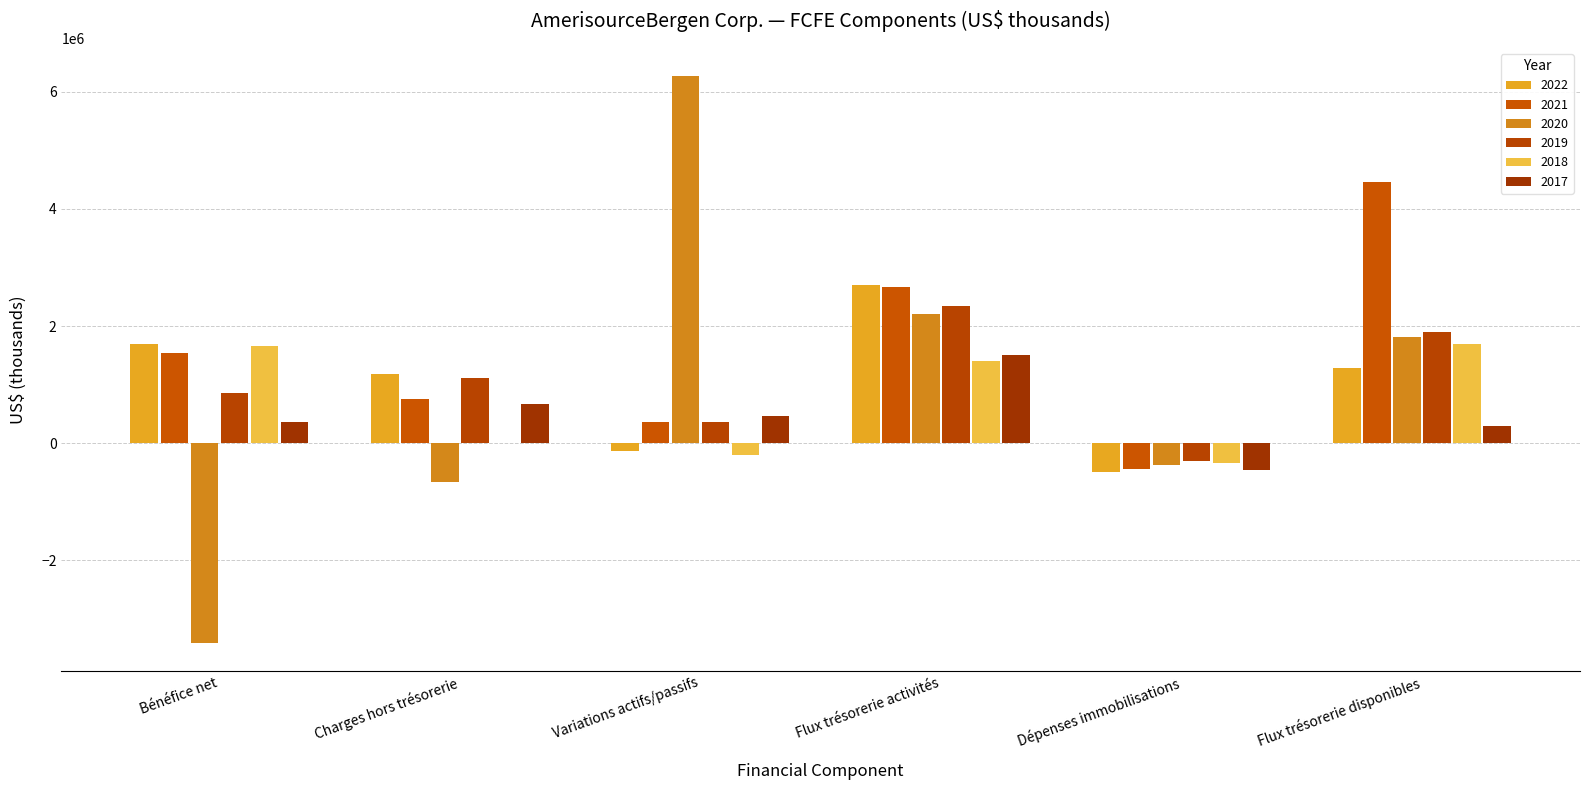

At which label does 2020 first exceed 1820273?

Variations actifs/passifs